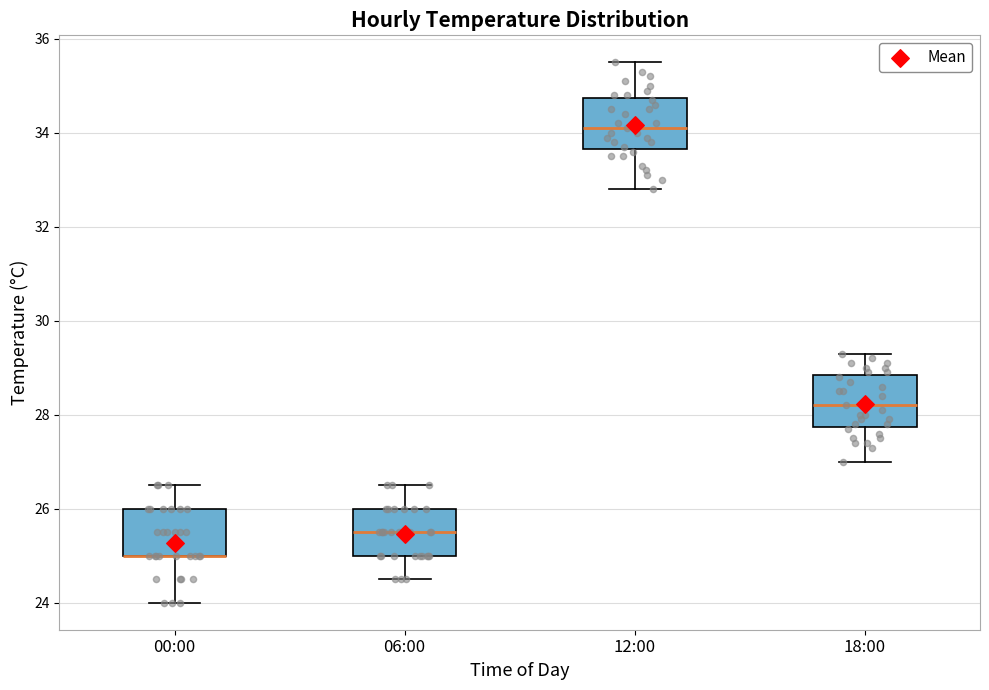

Reading left to right, transcribe this box plot: for each box, give where its median line is, the range the box spans, and where its two whiskers end, as read against the y-axis. The values are not printed on the chart, so give them approximately, as read against the axis.

00:00: median 25.0 (drawn on the box's lower edge), box 25.0 to 26.0, whiskers 24.0 to 26.6
06:00: median 25.6, box 25.0 to 26.0, whiskers 24.6 to 26.6
12:00: median 34.2, box 33.6 to 34.8, whiskers 32.8 to 35.6
18:00: median 28.2, box 27.8 to 28.8, whiskers 27.0 to 29.4